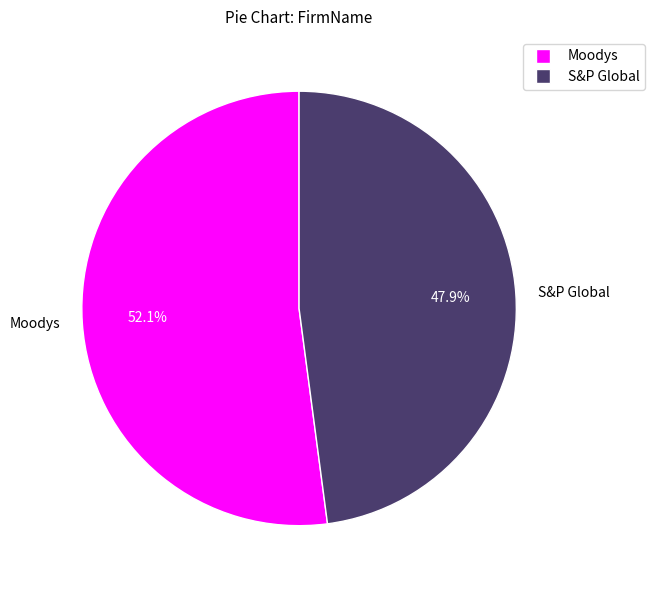

What is the majority slice?

Moodys